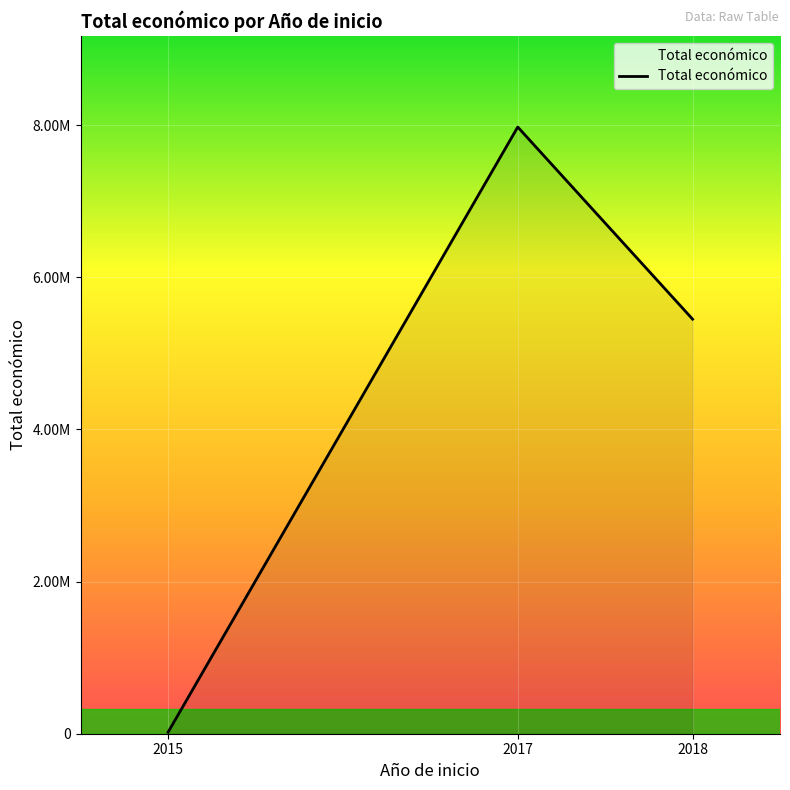

Between 2017 and 2018, which is larger?

2017